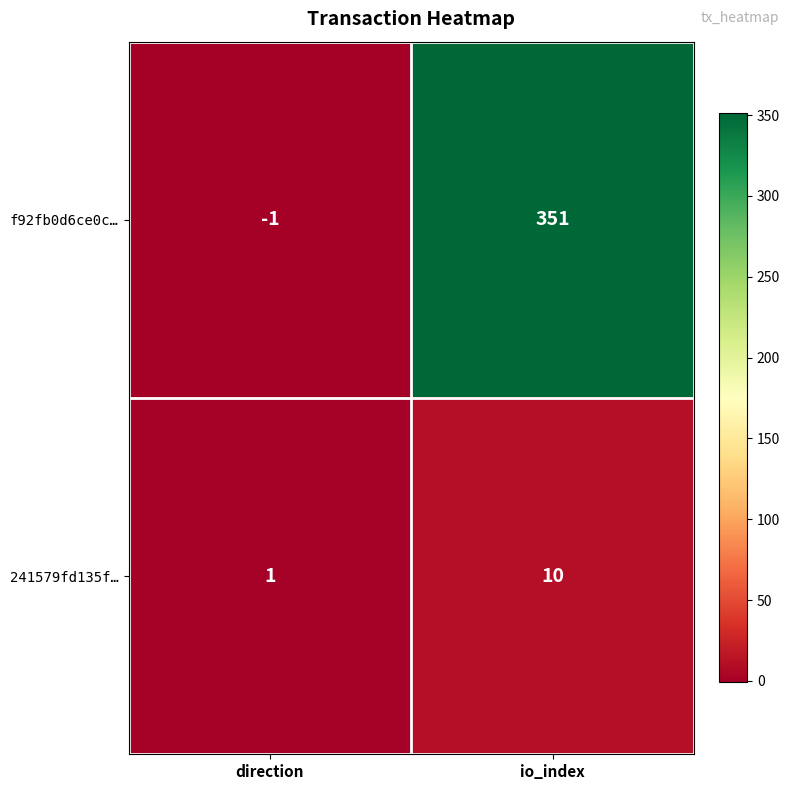

What is the difference between the 241579fd135f… values at direction and io_index?

9